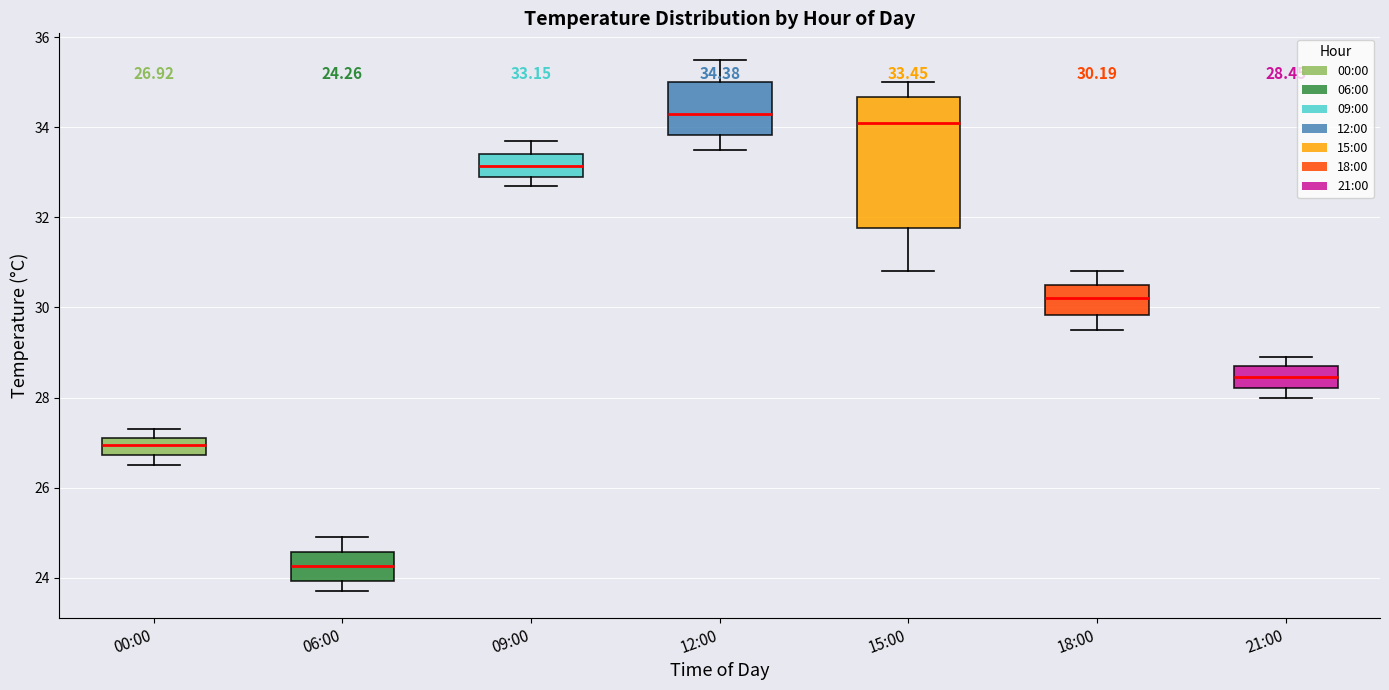

Which box's median line is the highest?

12:00